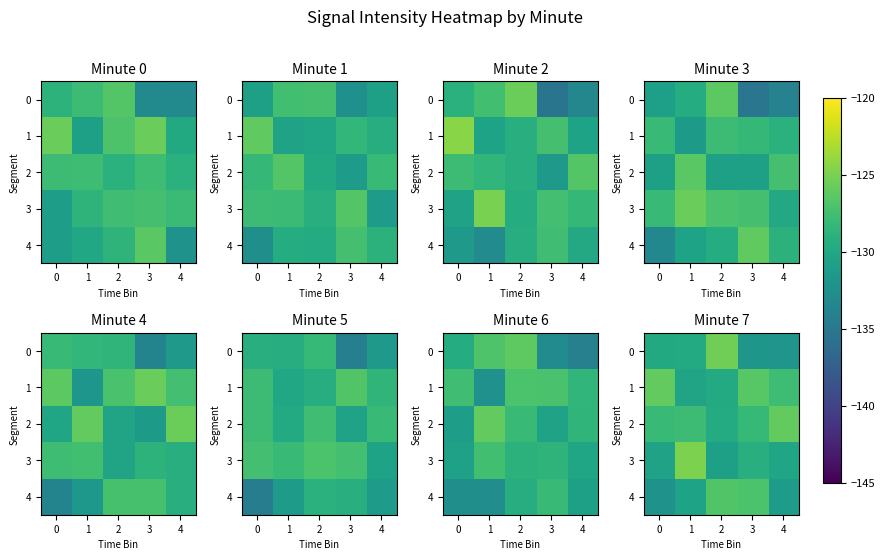

List the series in order of their peak value, highest first.

row_3, row_0, row_2, row_1, row_4